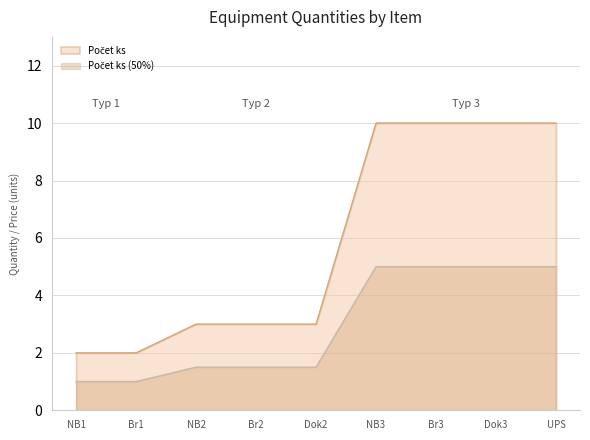

What is the total value across all series at UPS?

15.0